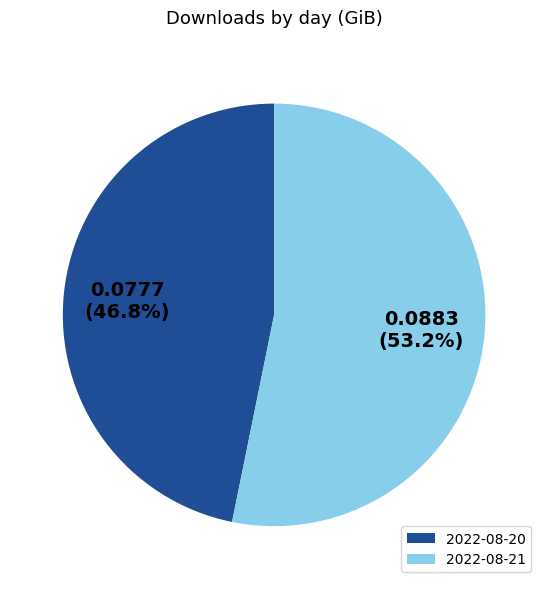

Is 2022-08-20 the majority of the pie?

No